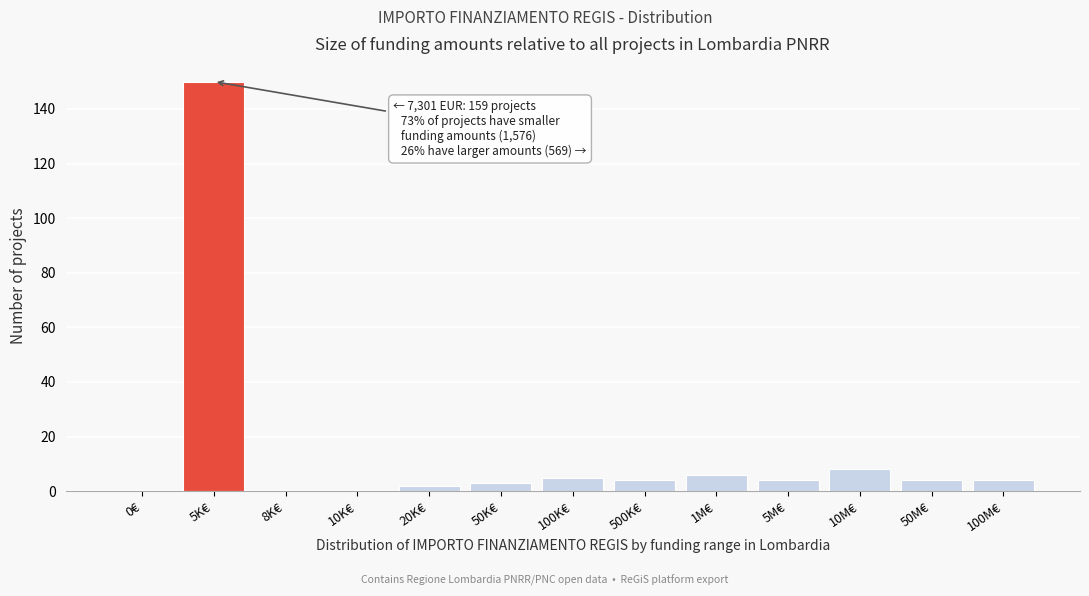

Reading left to right, list all the values displayed in this chart.

0€=0	5K€=150	8K€=0	10K€=0	20K€=2	50K€=3	100K€=5	500K€=4	1M€=6	5M€=4	10M€=8	50M€=4	100M€=4